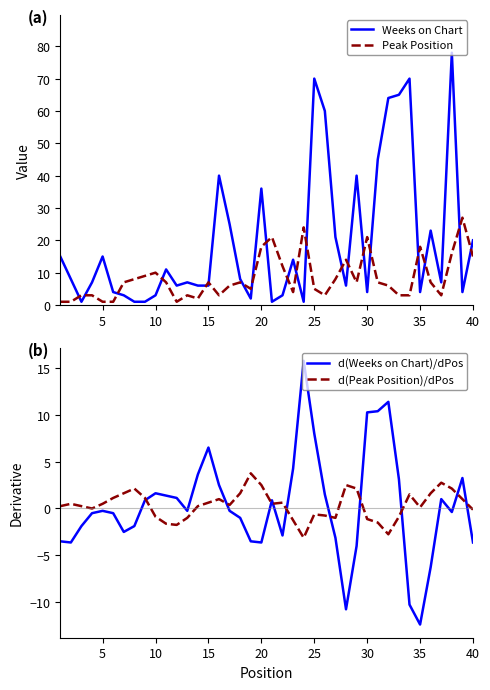

In Peak Position, how many points are higher than both neighbors (excluding endpoints)?

10